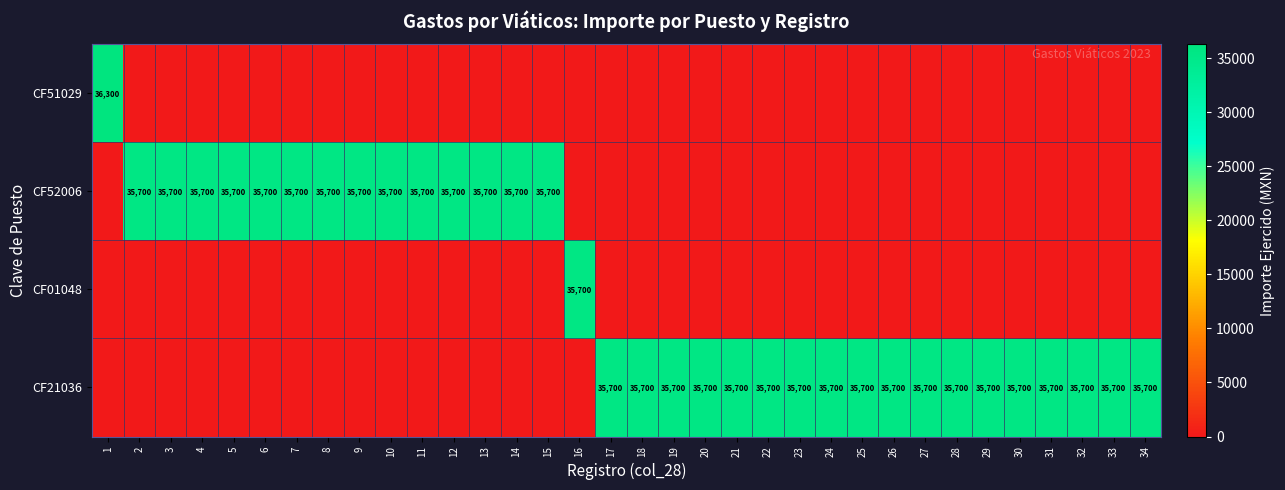

How many distinct data groups are displayed?

4